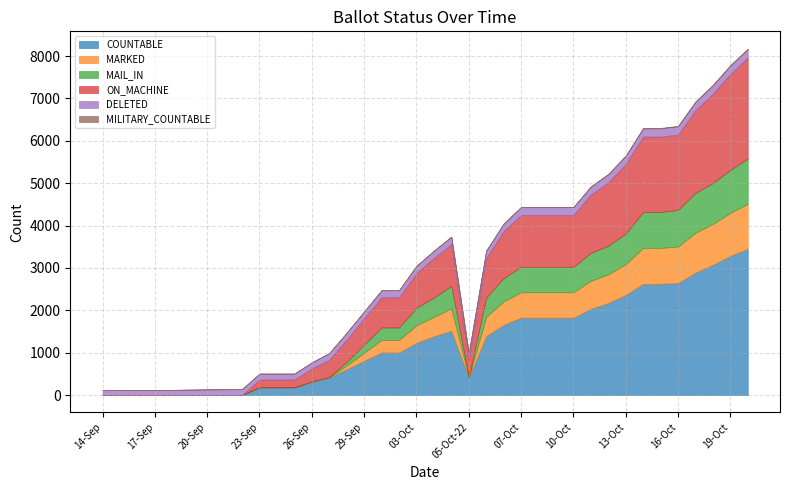

True or false: MARKED has more than 1 points higher than both neighbors.

False